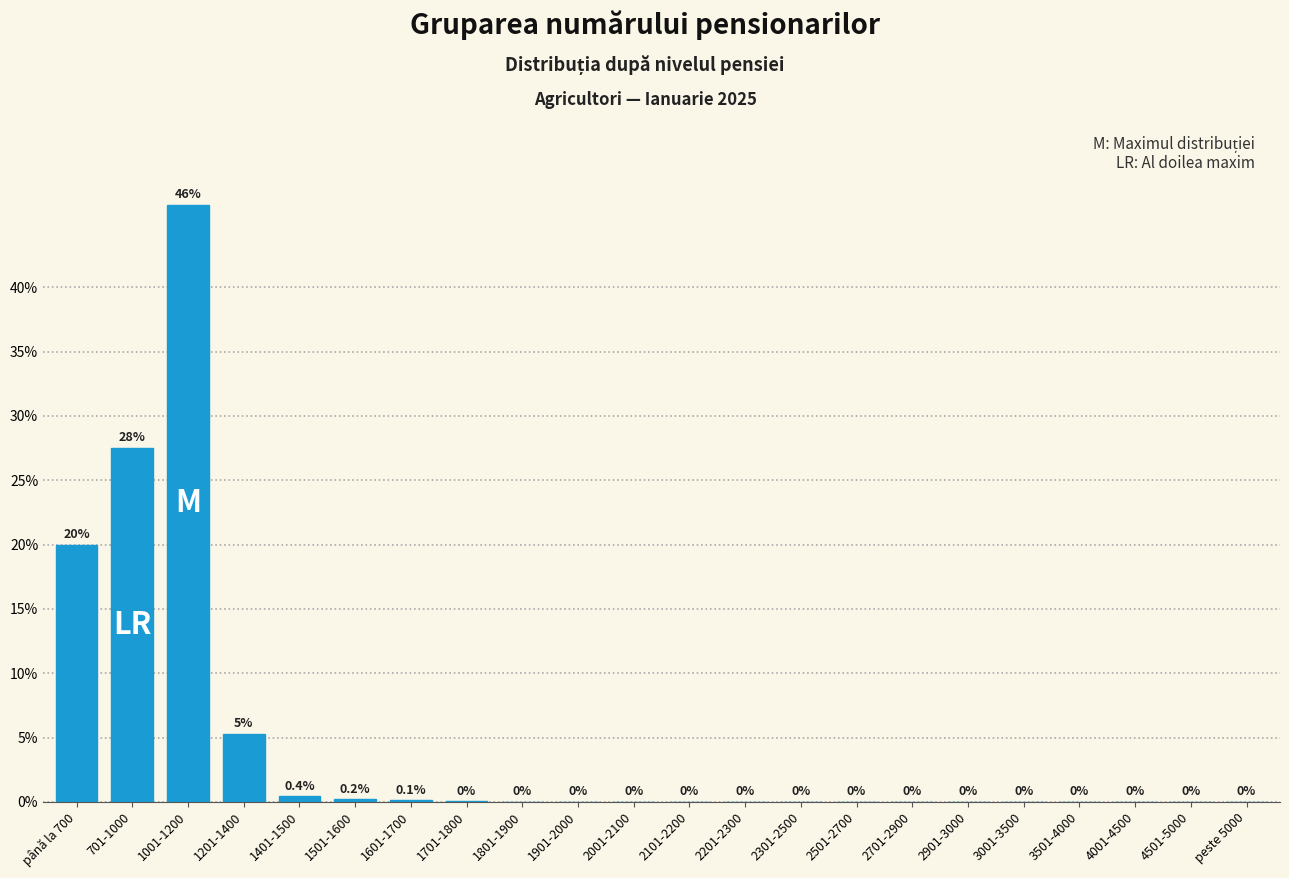

True or false: the data shows 0.0 at 2901-3000.

True